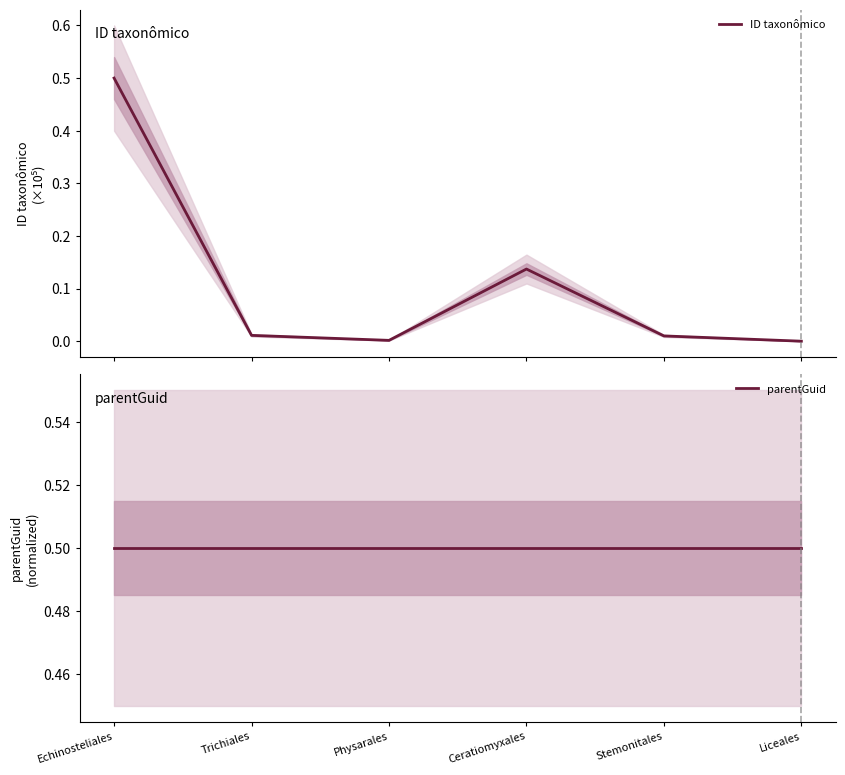

How many data points in ID taxonômico are above 0?

5